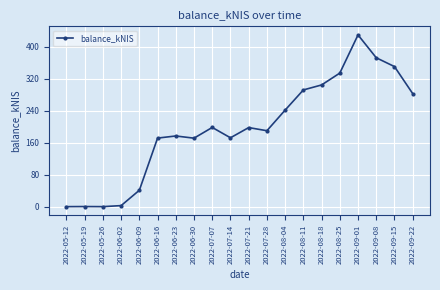

At which label does the data first exceed 197?

2022-07-07